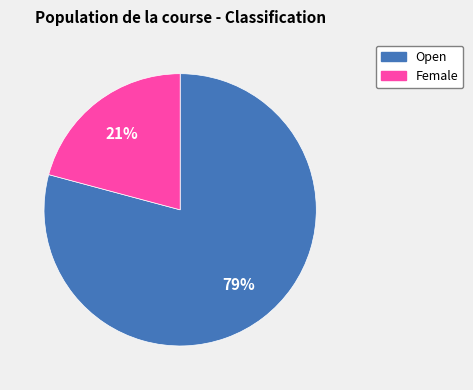

How many segments does this pie chart have?

2